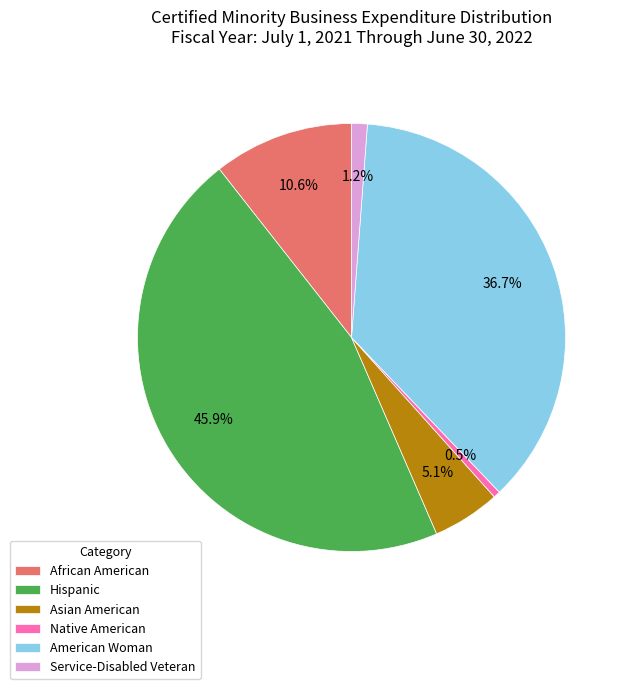

How many slices are in this pie chart?

6